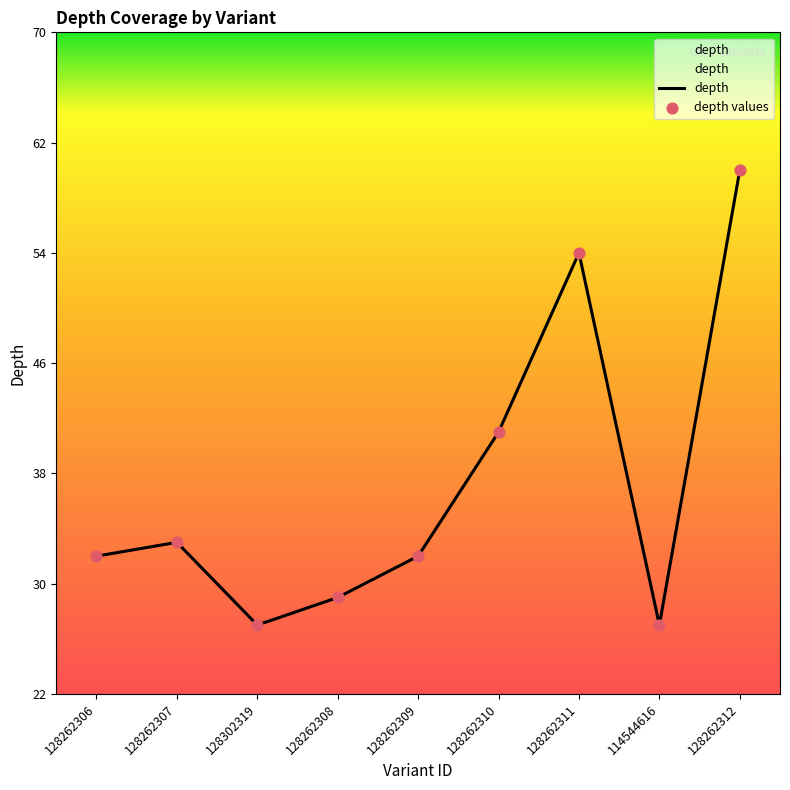

What is the total value across all series at 128262306?

64